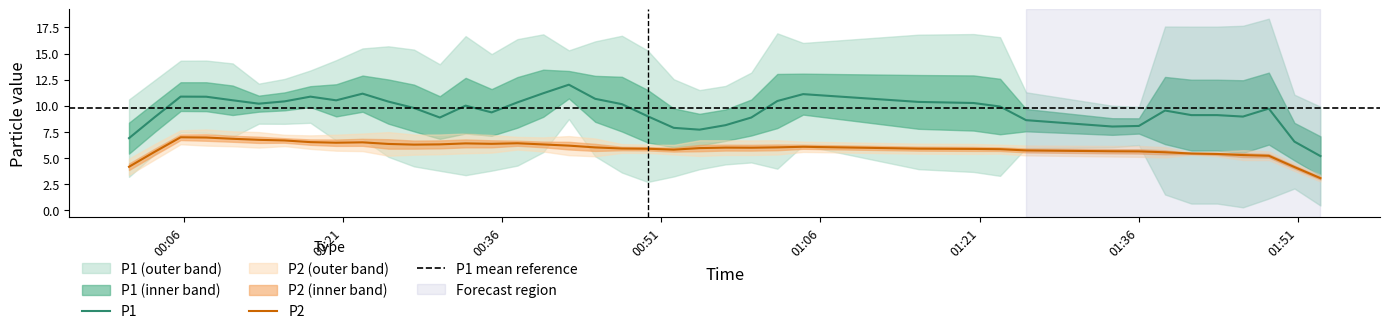

What is the minimum value for P2?

3.1